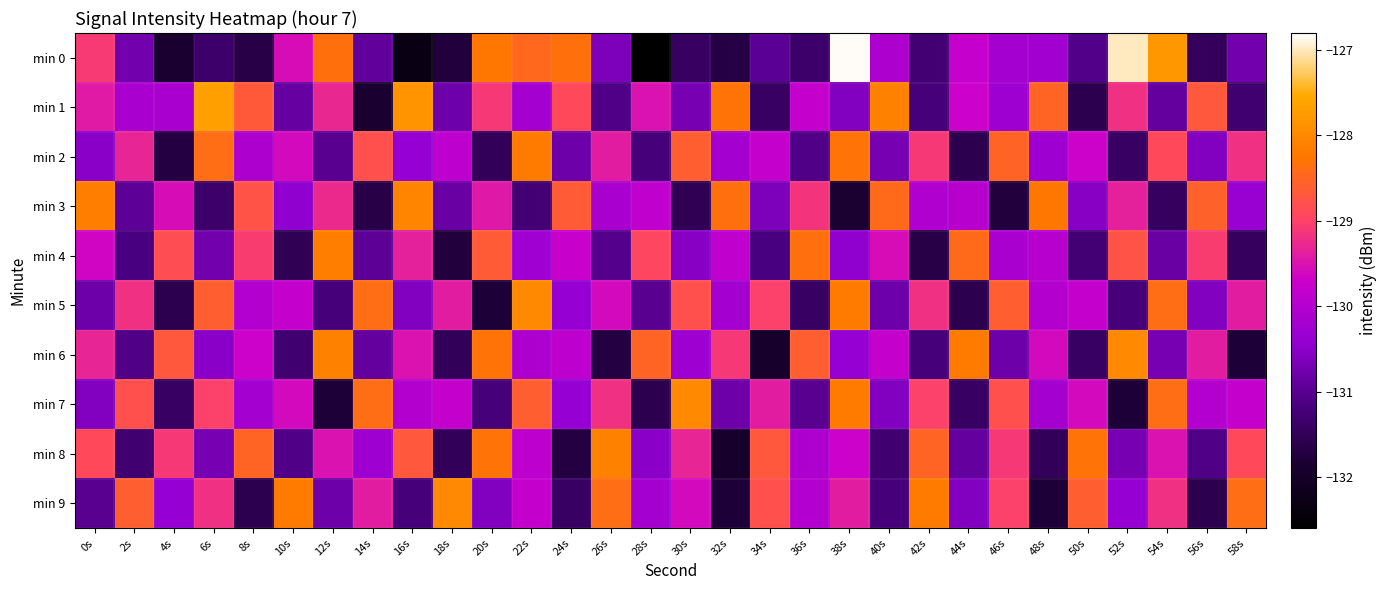

Which has a higher value, 46s or 38s?

38s